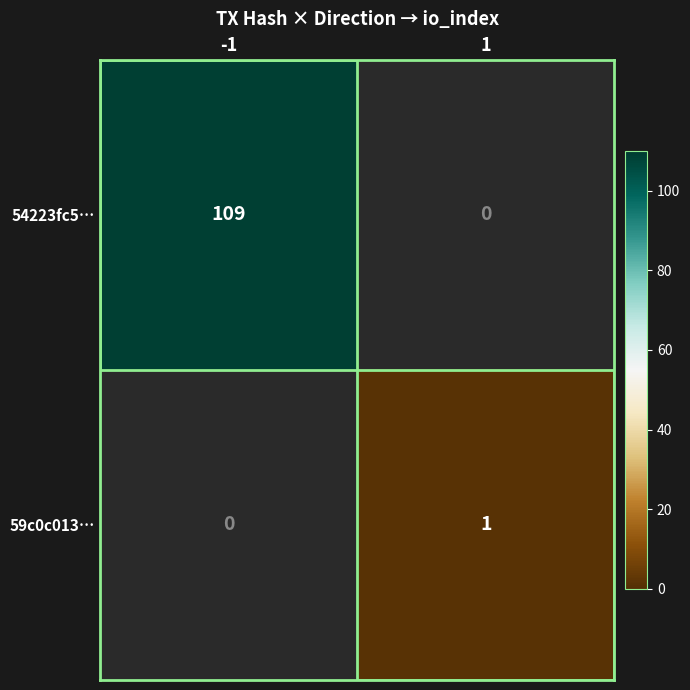

Is the value of 59c0c013… at 1 greater than the value of 54223fc5… at -1?

No